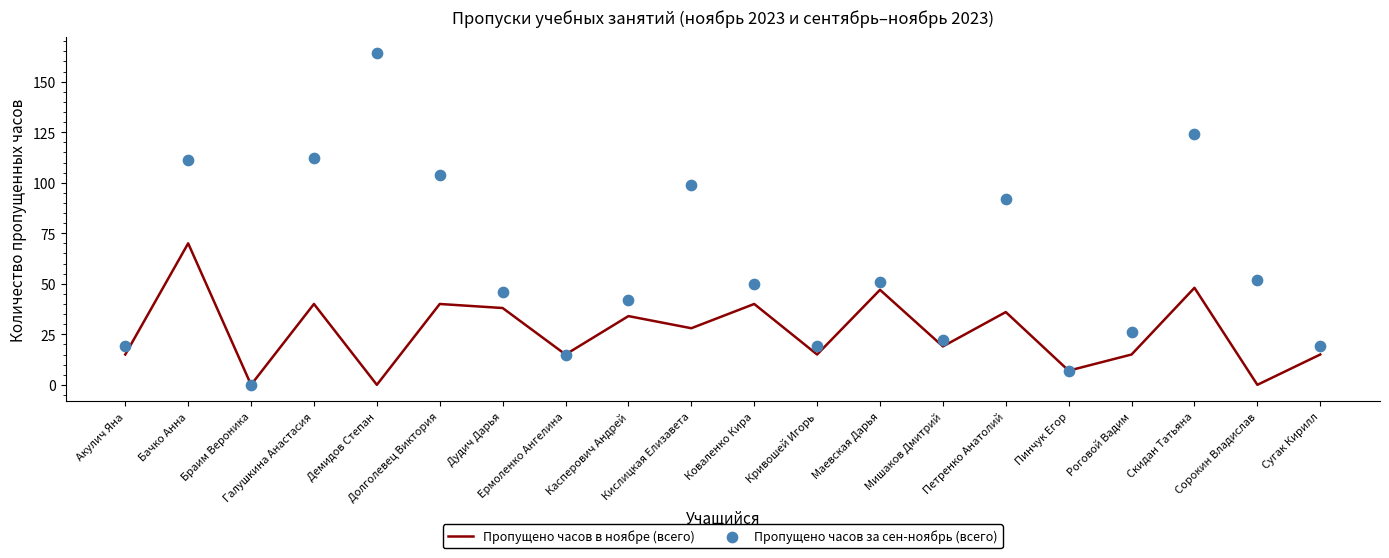

Which series has the largest Y range (max minus min)?

Пропущено часов за сен-ноябрь (всего)